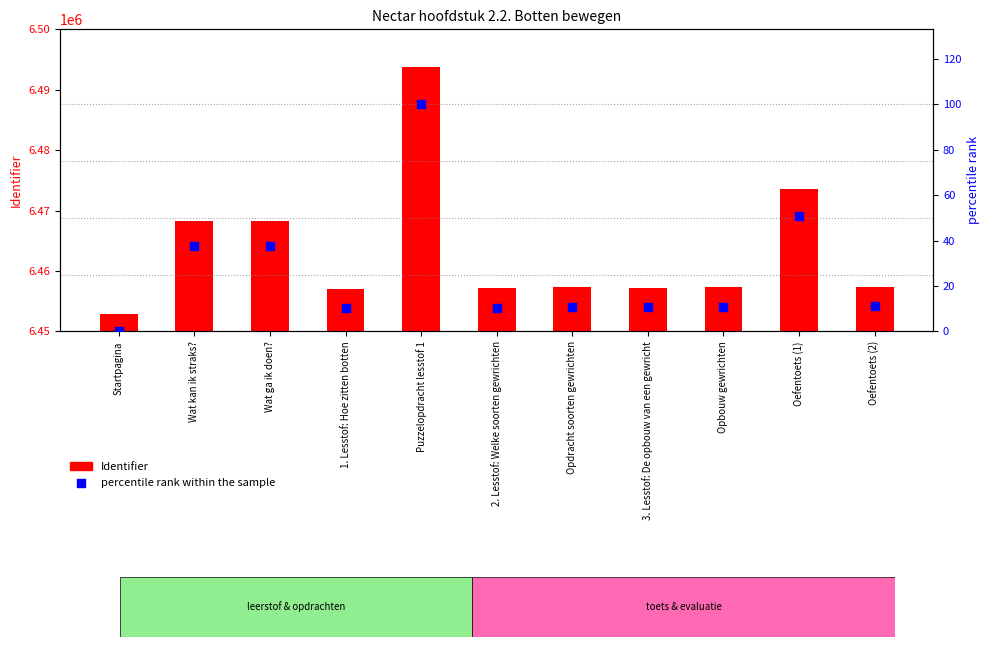

What are all the series names shown in the legend?

Identifier, percentile rank within the sample